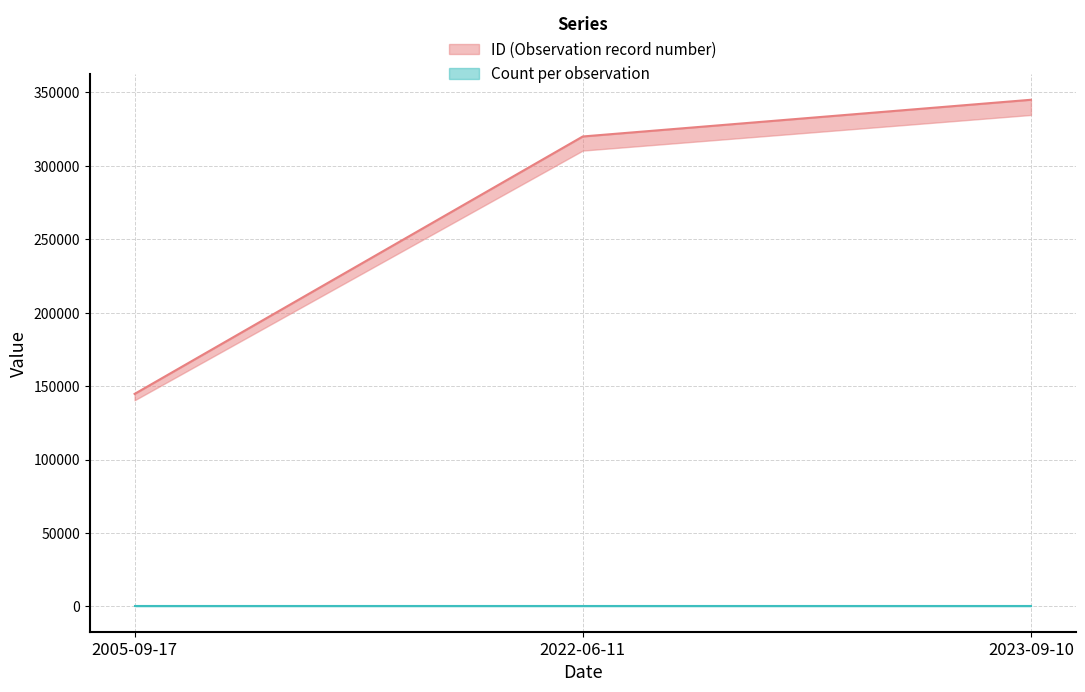

What is the difference between the highest and lowest values at 2005-09-17?

144659